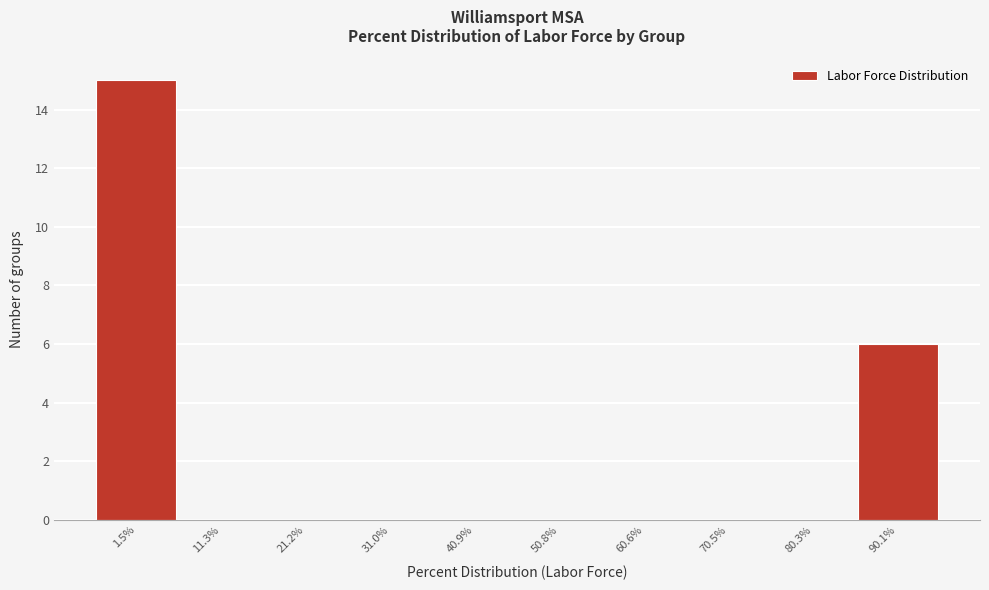

Reading left to right, what are all the values shown in this chart?

1.5%=15	11.3%=0	21.2%=0	31.0%=0	40.9%=0	50.8%=0	60.6%=0	70.5%=0	80.3%=0	90.1%=6